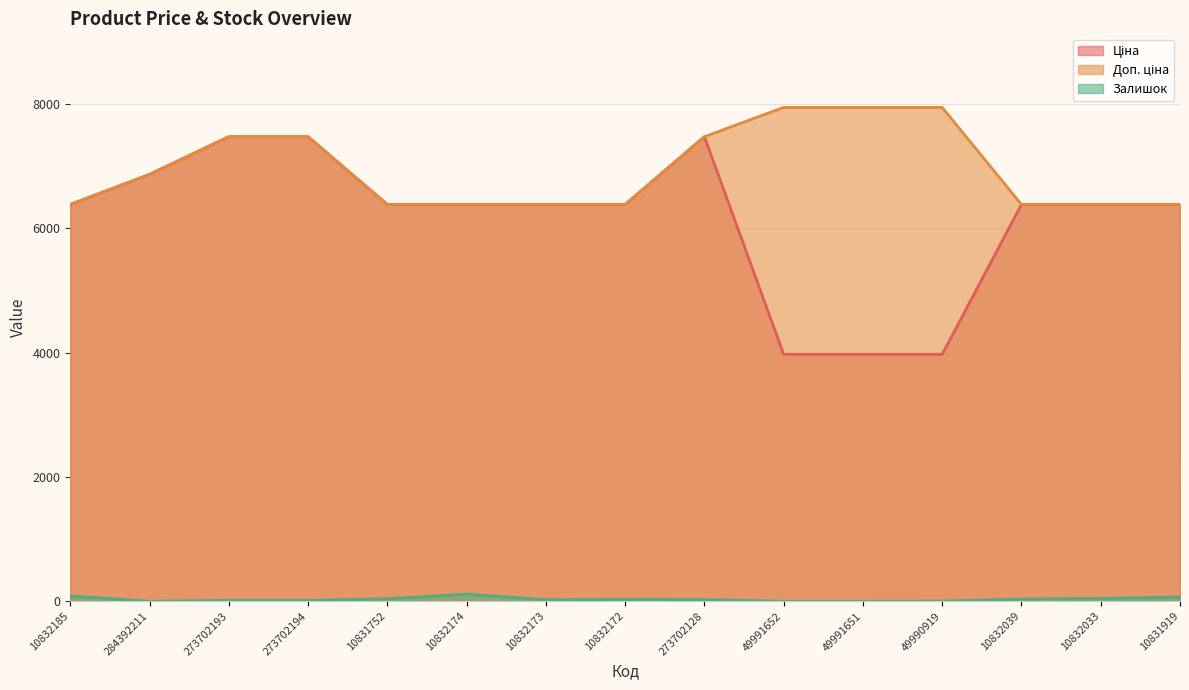

True or false: Залишок and Ціна intersect in this chart.

False